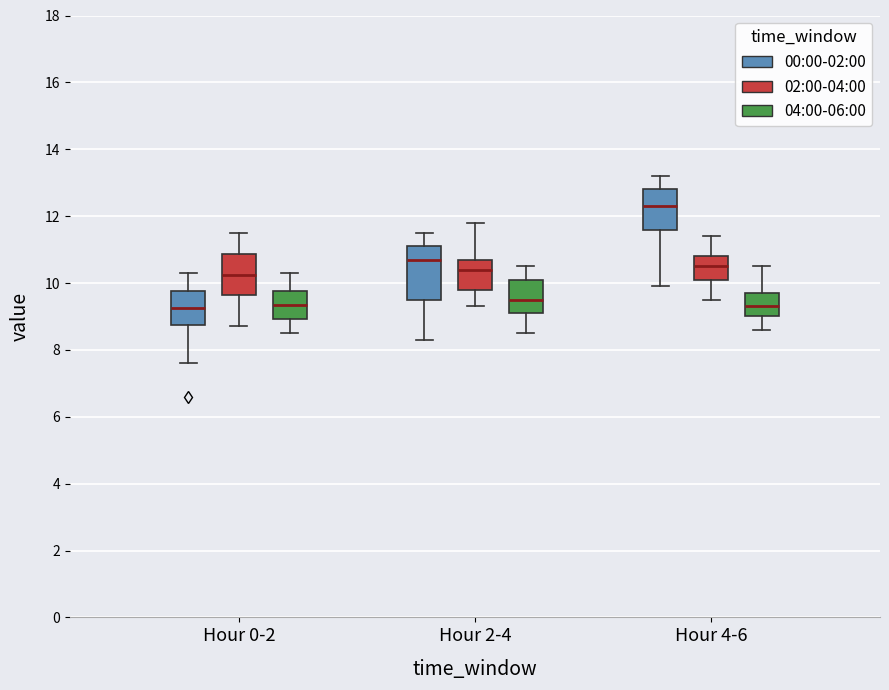

Where is the upper edge of the box for Hour 0-2 (04:00-06:00) on the y-axis? The values are not printed on the chart, so give them approximately, as read against the axis.

9.8